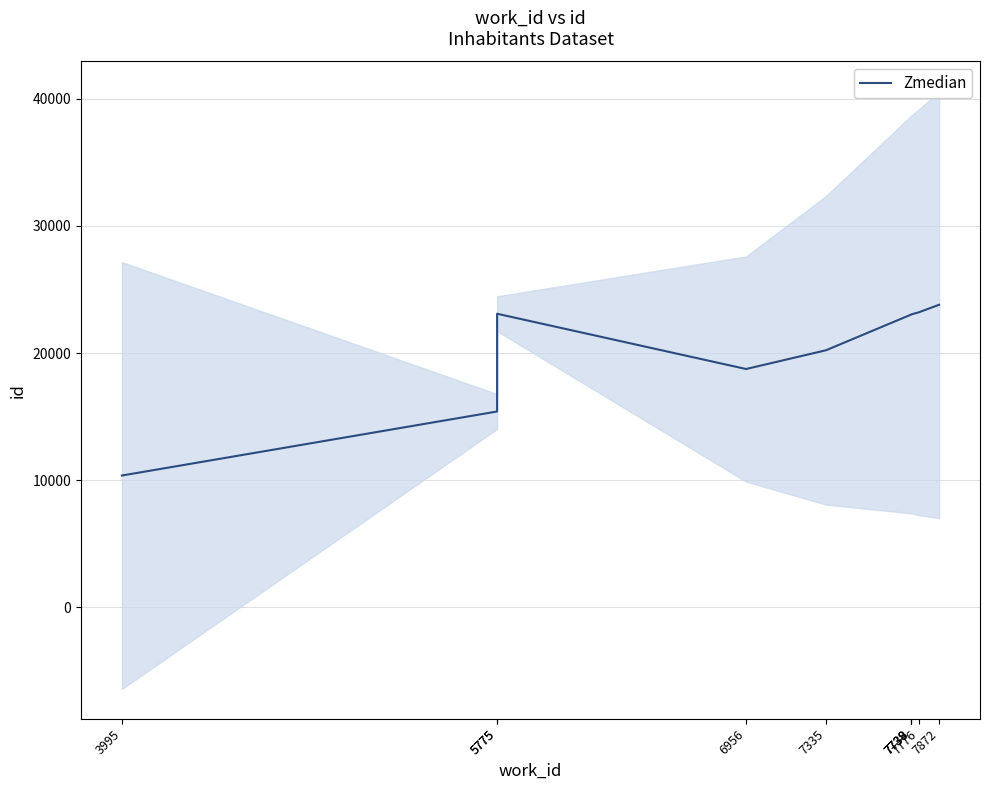

At which category does the data reach its first local peak?

5775